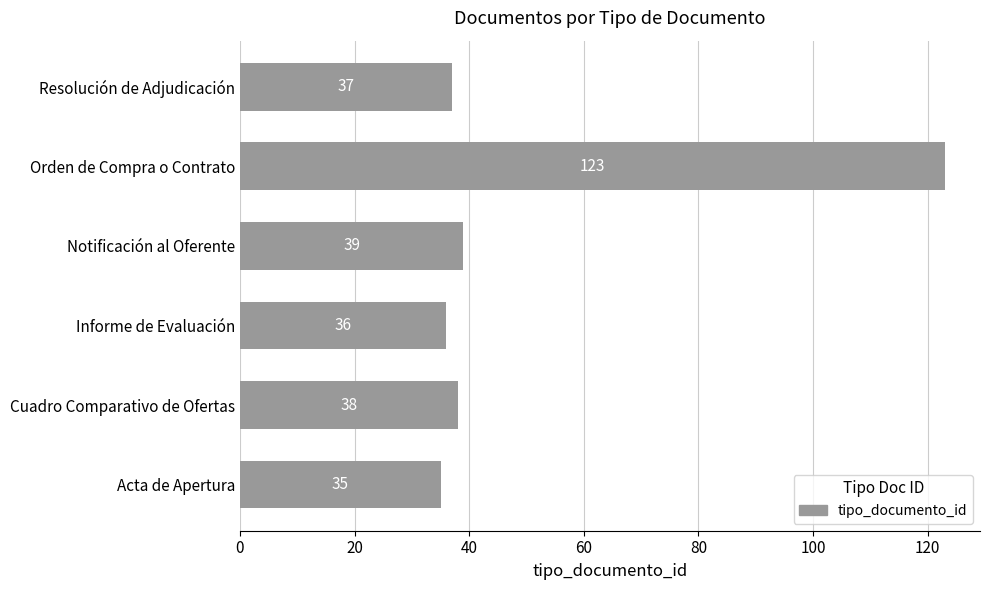

Reading bottom to top, list all the values displayed in this chart.

Acta de Apertura=35	Cuadro Comparativo de Ofertas=38	Informe de Evaluación=36	Notificación al Oferente=39	Orden de Compra o Contrato=123	Resolución de Adjudicación=37